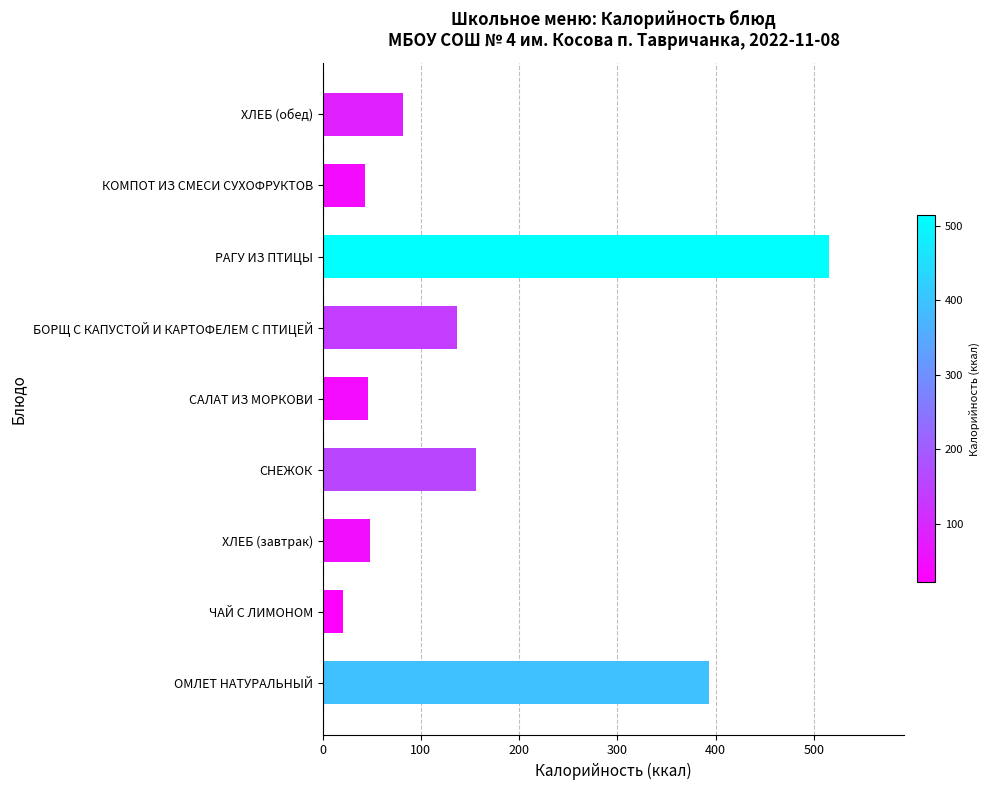

What is the change in value from ОМЛЕТ НАТУРАЛЬНЫЙ to КОМПОТ ИЗ СМЕСИ СУХОФРУКТОВ?

-350.0